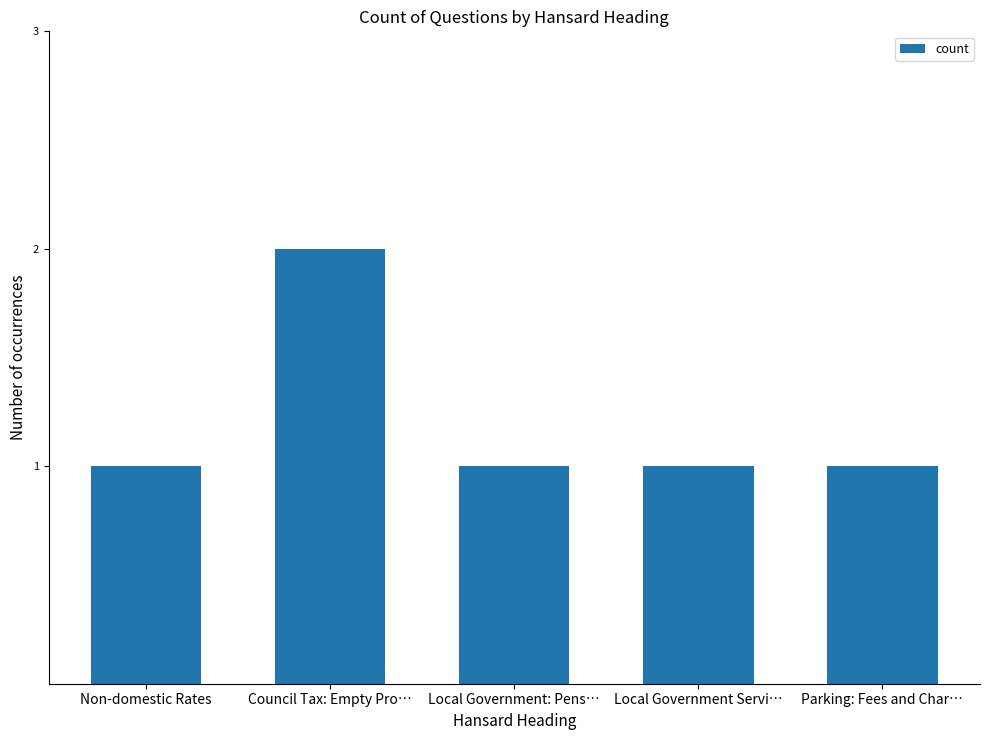

What is the ratio of the value at Parking: Fees and Char… to the value at Local Government Servi…?

1.0